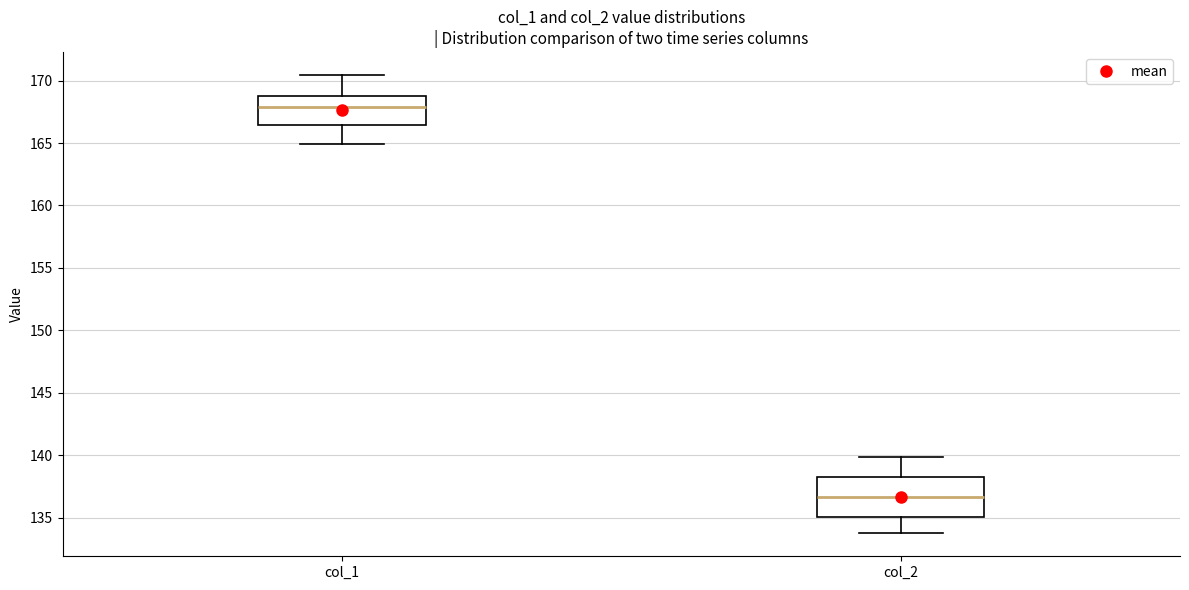

Reading left to right, transcribe this box plot: for each box, give where its median line is, the range the box spans, and where its two whiskers end, as read against the y-axis. The values are not printed on the chart, so give them approximately, as read against the axis.

col_1: median 168.0, box 166.5 to 169.0, whiskers 165.0 to 170.5
col_2: median 136.5, box 135.0 to 138.0, whiskers 134.0 to 140.0